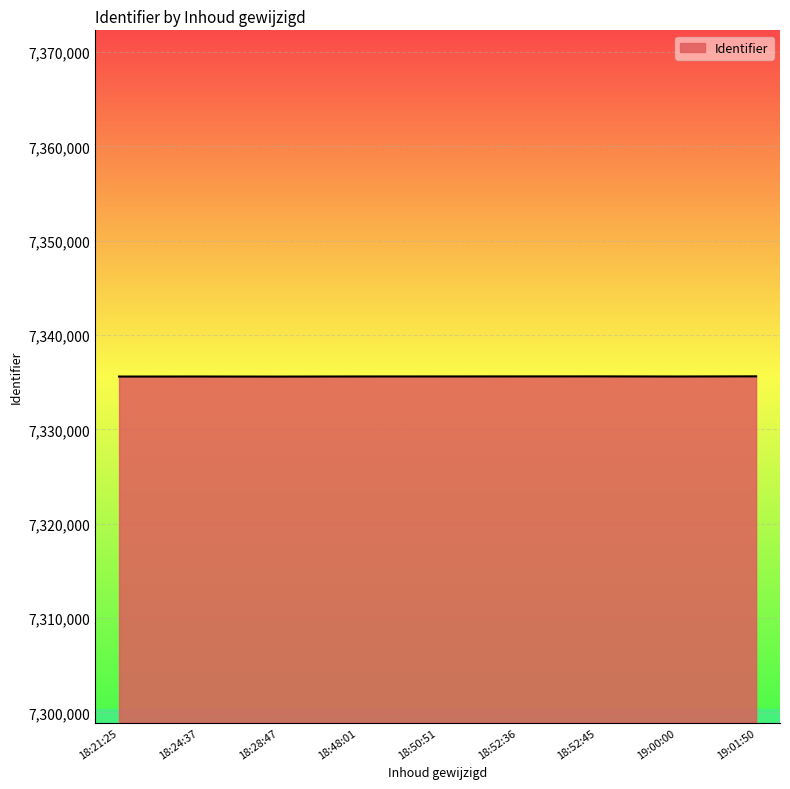

How many series are shown in this chart?

1